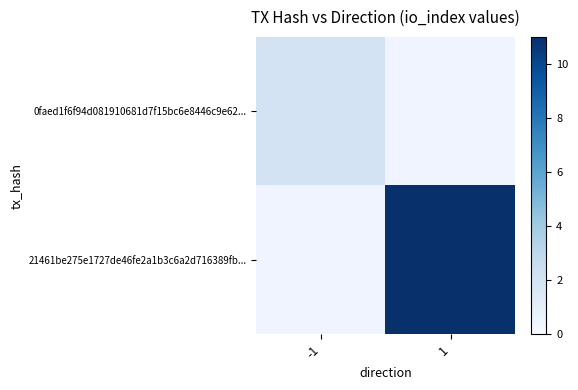

Which series changed the most between -1 and 1?

21461be275e1727de46fe2a1b3c6a2d716389fb...